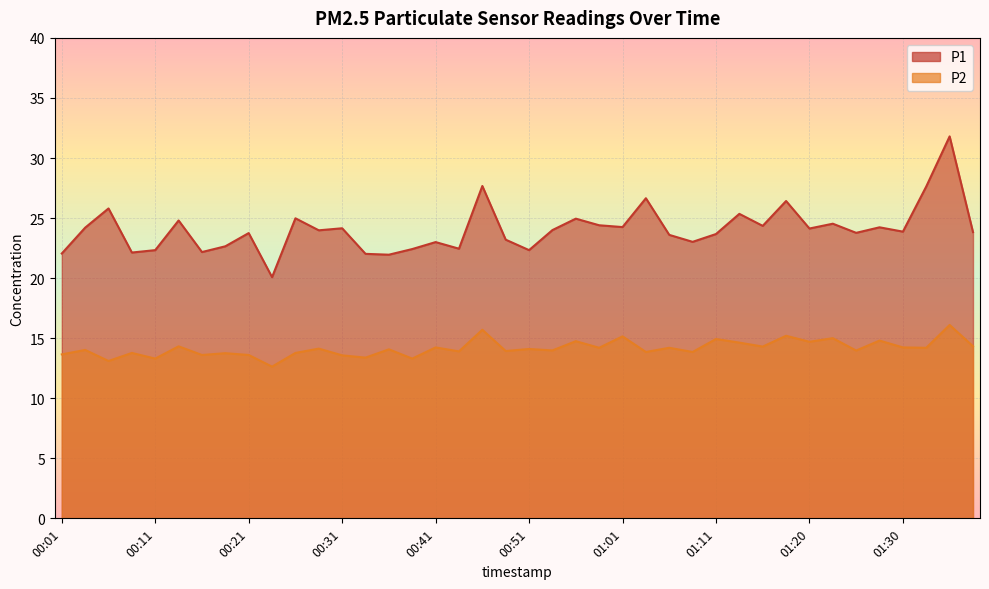

What is the label of the 32nd point from the right?

00:21